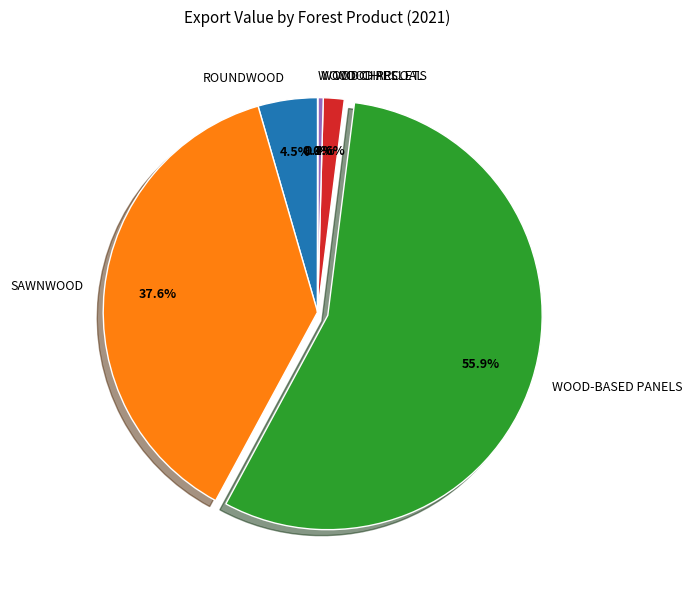

Does any single category account for the majority?

Yes